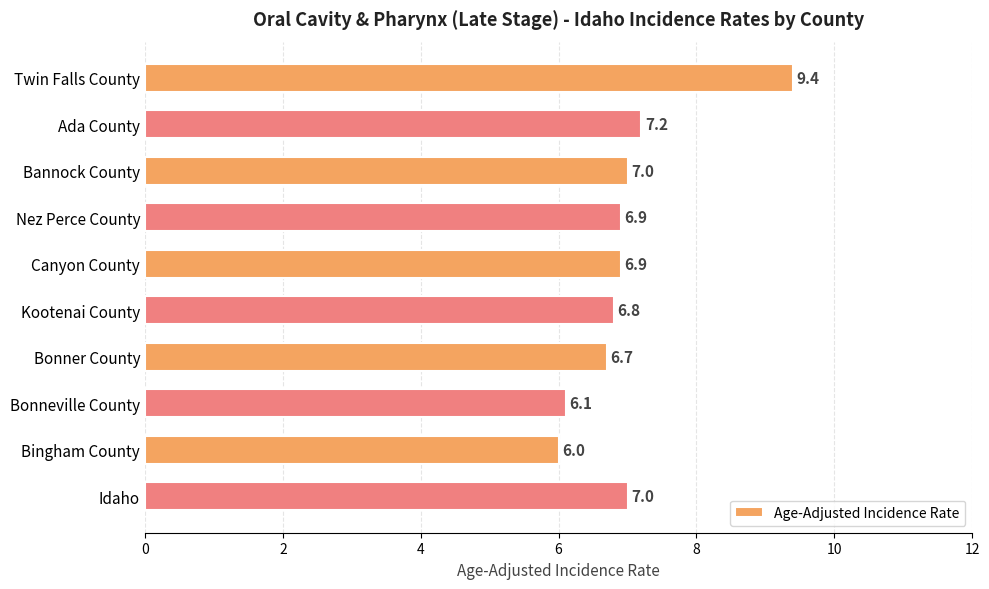

What is the value of the 6th bar from the top?

6.8